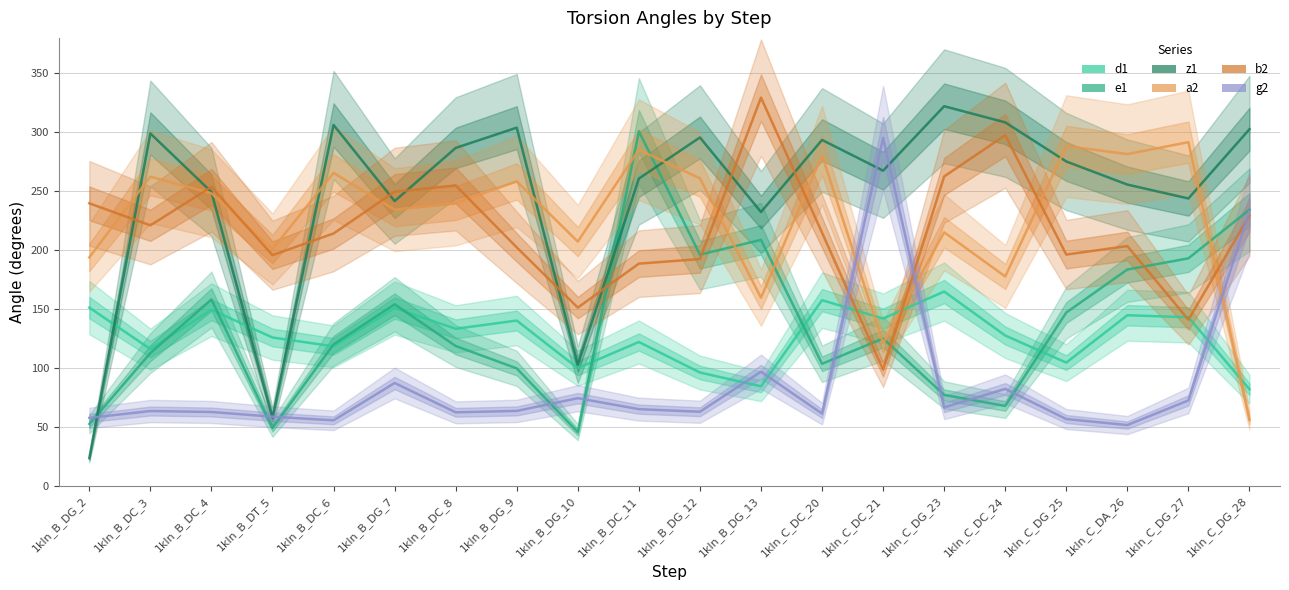

Reading right to left, extract all data points from this chart.

d1: 1kln_C_DG_28=81.8	1kln_C_DG_27=142.9	1kln_C_DA_26=144.6	1kln_C_DG_25=104.4	1kln_C_DC_24=127.4	1kln_C_DG_23=164.7	1kln_C_DC_21=141.8	1kln_C_DC_20=157.4	1kln_B_DG_13=84.3	1kln_B_DG_12=96.0	1kln_B_DC_11=121.9	1kln_B_DG_10=99.7	1kln_B_DG_9=140.1	1kln_B_DC_8=133.1	1kln_B_DG_7=150.7	1kln_B_DC_6=118.2	1kln_B_DT_5=125.7	1kln_B_DC_4=149.3	1kln_B_DC_3=115.9	1kln_B_DG_2=151.1
e1: 1kln_C_DG_28=234.2	1kln_C_DG_27=192.9	1kln_C_DA_26=183.4	1kln_C_DG_25=146.9	1kln_C_DC_24=67.6	1kln_C_DG_23=77.0	1kln_C_DC_21=124.9	1kln_C_DC_20=103.4	1kln_B_DG_13=208.6	1kln_B_DG_12=196.0	1kln_B_DC_11=300.8	1kln_B_DG_10=45.4	1kln_B_DG_9=99.5	1kln_B_DC_8=118.5	1kln_B_DG_7=153.9	1kln_B_DC_6=119.9	1kln_B_DT_5=48.8	1kln_B_DC_4=158.0	1kln_B_DC_3=112.5	1kln_B_DG_2=52.3
z1: 1kln_C_DG_28=302.5	1kln_C_DG_27=243.7	1kln_C_DA_26=255.5	1kln_C_DG_25=275.1	1kln_C_DC_24=308.3	1kln_C_DG_23=322.0	1kln_C_DC_21=267.3	1kln_C_DC_20=293.4	1kln_B_DG_13=232.2	1kln_B_DG_12=295.5	1kln_B_DC_11=260.6	1kln_B_DG_10=102.7	1kln_B_DG_9=303.8	1kln_B_DC_8=286.6	1kln_B_DG_7=241.5	1kln_B_DC_6=306.1	1kln_B_DT_5=57.6	1kln_B_DC_4=249.2	1kln_B_DC_3=298.9	1kln_B_DG_2=23.3
a2: 1kln_C_DG_28=55.8	1kln_C_DG_27=291.5	1kln_C_DA_26=281.4	1kln_C_DG_25=288.1	1kln_C_DC_24=177.5	1kln_C_DG_23=215.0	1kln_C_DC_21=120.9	1kln_C_DC_20=280.3	1kln_B_DG_13=159.5	1kln_B_DG_12=260.8	1kln_B_DC_11=285.1	1kln_B_DG_10=207.1	1kln_B_DG_9=258.2	1kln_B_DC_8=239.8	1kln_B_DG_7=234.2	1kln_B_DC_6=265.4	1kln_B_DT_5=200.8	1kln_B_DC_4=248.1	1kln_B_DC_3=262.2	1kln_B_DG_2=193.7
b2: 1kln_C_DG_28=229.2	1kln_C_DG_27=140.8	1kln_C_DA_26=203.3	1kln_C_DG_25=196.1	1kln_C_DC_24=297.4	1kln_C_DG_23=262.4	1kln_C_DC_21=98.4	1kln_C_DC_20=214.7	1kln_B_DG_13=329.3	1kln_B_DG_12=192.3	1kln_B_DC_11=188.4	1kln_B_DG_10=151.1	1kln_B_DG_9=202.2	1kln_B_DC_8=254.8	1kln_B_DG_7=249.4	1kln_B_DC_6=214.0	1kln_B_DT_5=195.6	1kln_B_DC_4=253.6	1kln_B_DC_3=220.9	1kln_B_DG_2=239.6
g2: 1kln_C_DG_28=232.7	1kln_C_DG_27=72.3	1kln_C_DA_26=51.4	1kln_C_DG_25=56.5	1kln_C_DC_24=82.1	1kln_C_DG_23=66.4	1kln_C_DC_21=295.1	1kln_C_DC_20=61.1	1kln_B_DG_13=96.7	1kln_B_DG_12=62.7	1kln_B_DC_11=64.9	1kln_B_DG_10=74.2	1kln_B_DG_9=63.4	1kln_B_DC_8=62.2	1kln_B_DG_7=87.1	1kln_B_DC_6=55.4	1kln_B_DT_5=58.5	1kln_B_DC_4=62.5	1kln_B_DC_3=63.3	1kln_B_DG_2=57.5